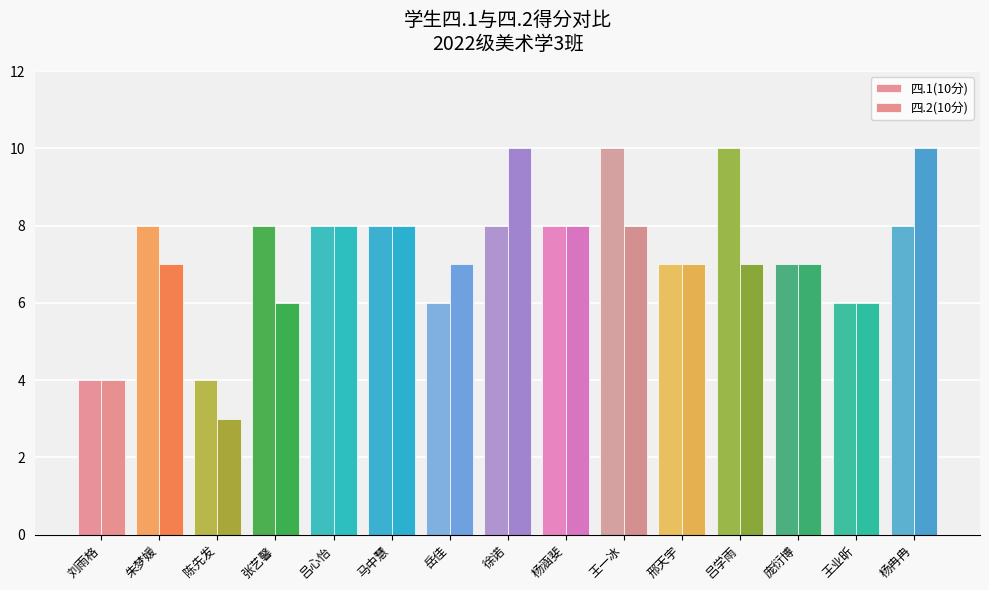

Count the number of data series in this chart.

2